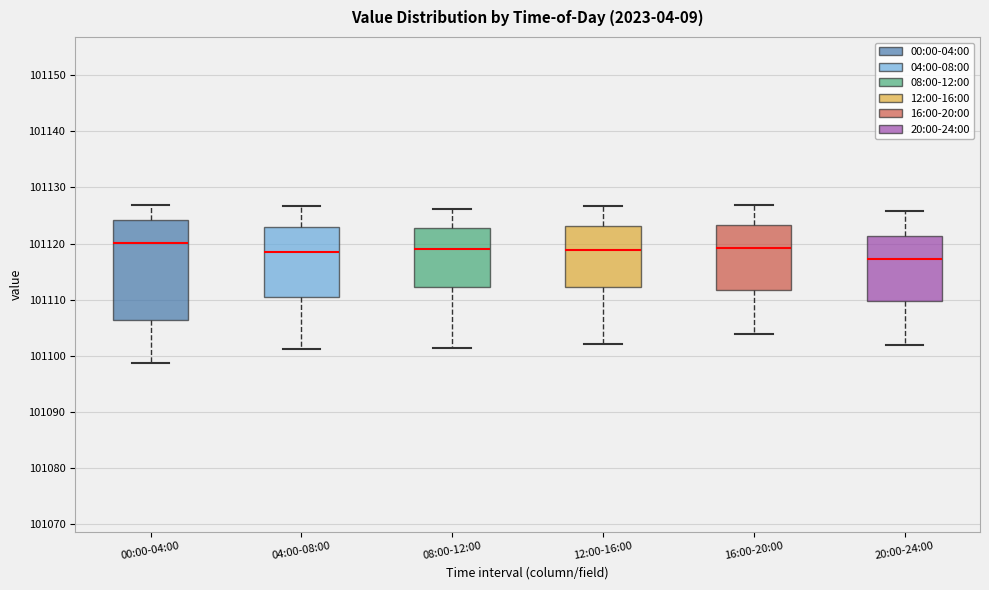

Reading left to right, transcribe this box plot: for each box, give where its median line is, the range the box spans, and where its two whiskers end, as read against the y-axis. The values are not printed on the chart, so give them approximately, as read against the axis.

00:00-04:00: median 101120, box 101106 to 101124, whiskers 101099 to 101127
04:00-08:00: median 101118, box 101111 to 101123, whiskers 101101 to 101127
08:00-12:00: median 101119, box 101112 to 101123, whiskers 101101 to 101126
12:00-16:00: median 101119, box 101112 to 101123, whiskers 101102 to 101127
16:00-20:00: median 101119, box 101112 to 101123, whiskers 101104 to 101127
20:00-24:00: median 101117, box 101110 to 101121, whiskers 101102 to 101126